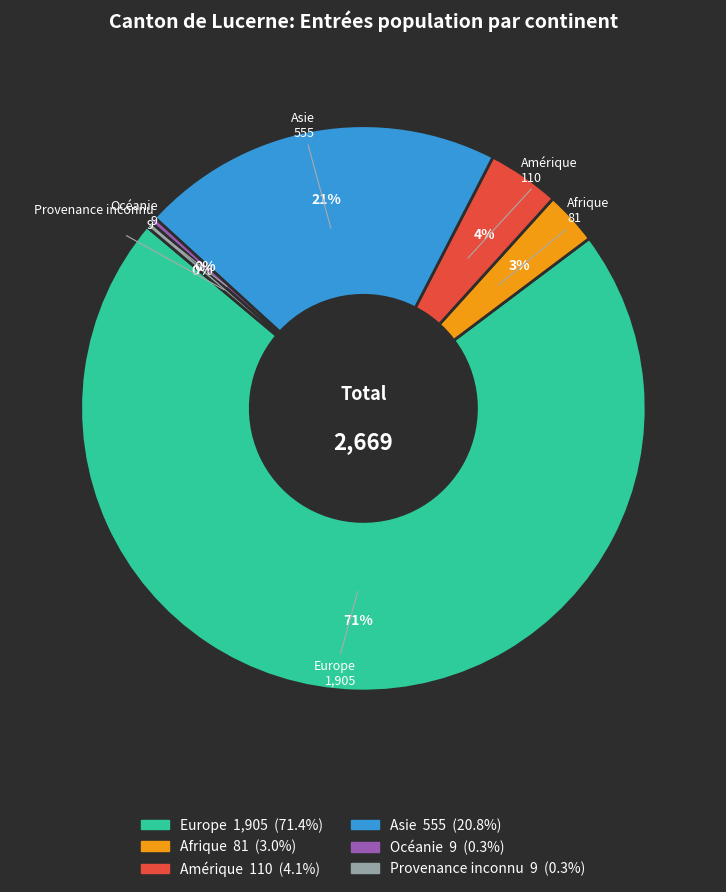

How many segments does this pie chart have?

6